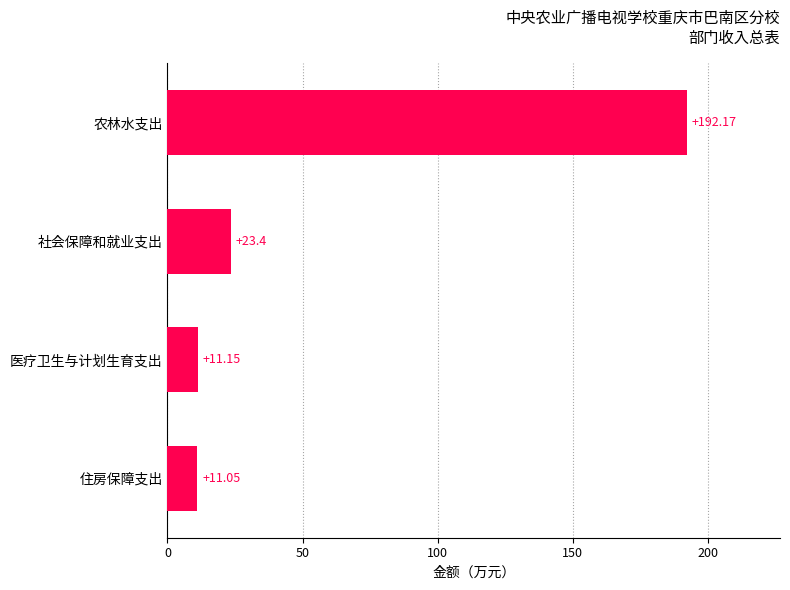

Which label corresponds to the smallest value in the chart?

住房保障支出